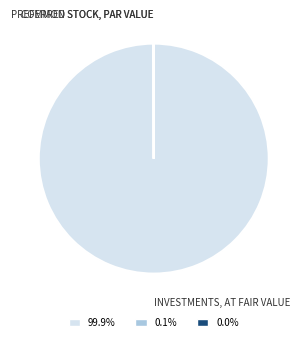

Is there any slice that represents more than half of the pie?

Yes